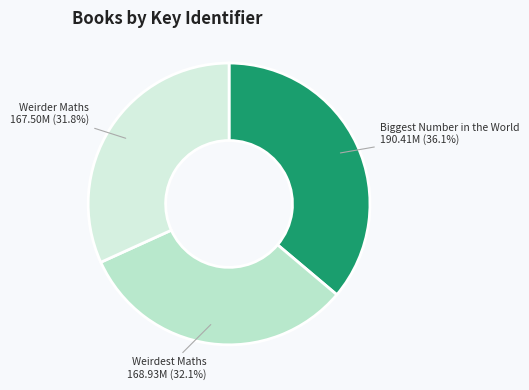

Does any single category account for the majority?

No